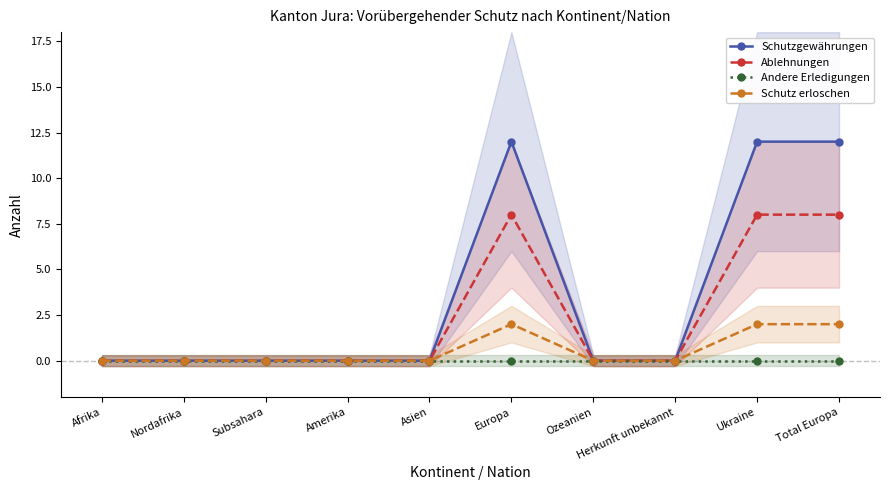

Does the chart display data point markers on the line(s)?

Yes